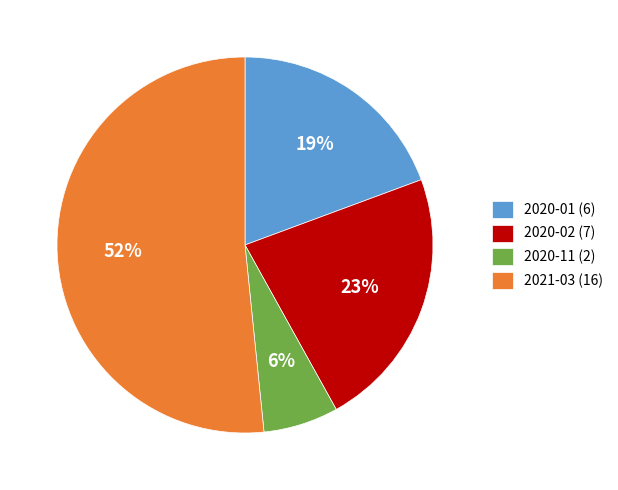

What is the ratio of the value at 2021-03 (16) to the value at 2020-02 (7)?

2.3